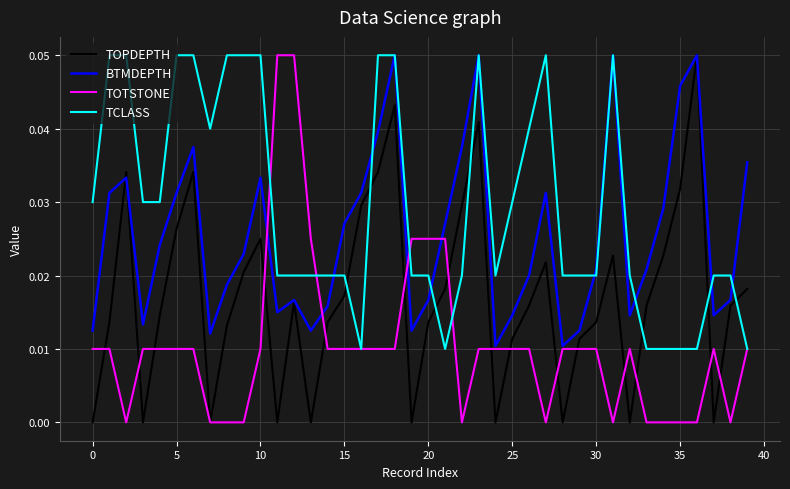

List the series in order of their overall mean, lowest first.

TOTSTONE, TOPDEPTH, BTMDEPTH, TCLASS